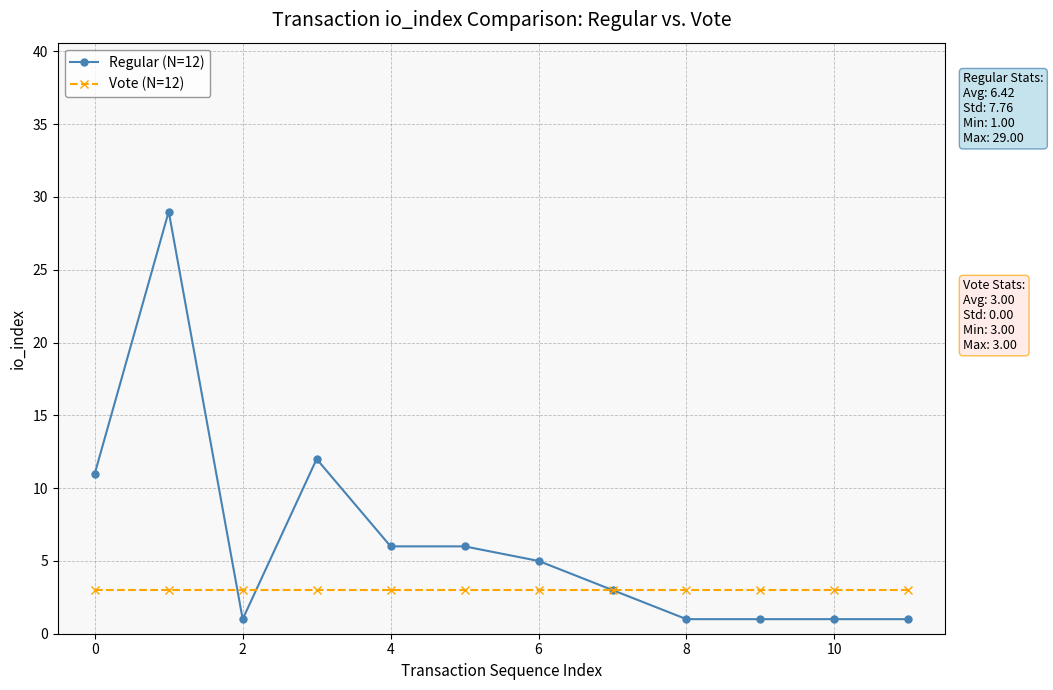

Which series has the widest spread of values?

Regular (N=12)